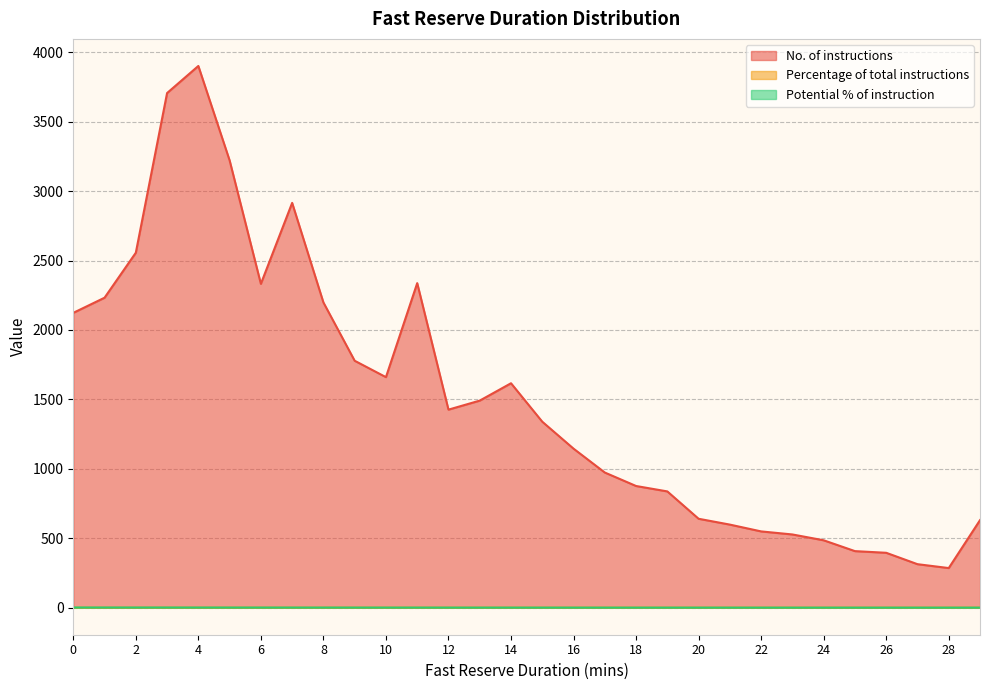

Reading left to right, what are all the values shown in this chart?

No. of instructions: 0=2123.0	1=2232.0	2=2556.0	3=3706.0	4=3901.0	5=3221.0	6=2332.0	7=2915.0	8=2198.0	9=1778.0	10=1660.0	11=2337.0	12=1426.0	13=1491.0	14=1616.0	15=1339.0	16=1145.0	17=973.0	18=876.0	19=837.0	20=640.0	21=598.0	22=549.0	23=527.0	24=485.0	25=407.0	26=395.0	27=313.0	28=285.0	29=630.0
Percentage of total instructions: 0=0.0	1=0.0	2=0.1	3=0.1	4=0.1	5=0.1	6=0.0	7=0.1	8=0.0	9=0.0	10=0.0	11=0.0	12=0.0	13=0.0	14=0.0	15=0.0	16=0.0	17=0.0	18=0.0	19=0.0	20=0.0	21=0.0	22=0.0	23=0.0	24=0.0	25=0.0	26=0.0	27=0.0	28=0.0	29=0.0
Potential % of instruction: 0=1.0	1=1.0	2=0.9	3=0.9	4=0.8	5=0.7	6=0.6	7=0.6	8=0.5	9=0.5	10=0.4	11=0.4	12=0.3	13=0.3	14=0.3	15=0.2	16=0.2	17=0.2	18=0.2	19=0.2	20=0.2	21=0.1	22=0.1	23=0.1	24=0.1	25=0.1	26=0.1	27=0.1	28=0.1	29=0.1